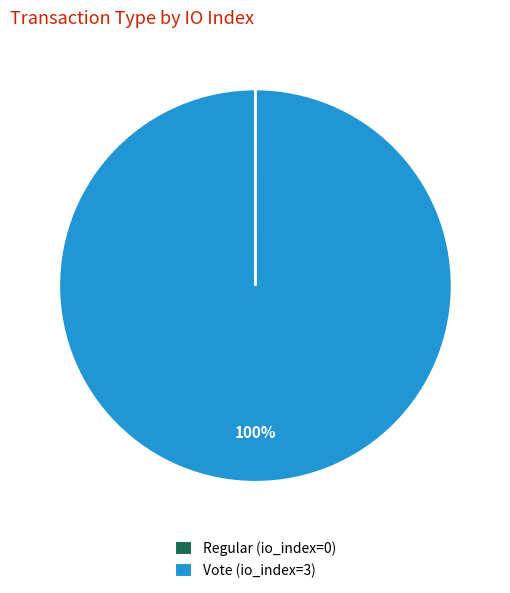

Is there any slice that represents more than half of the pie?

Yes